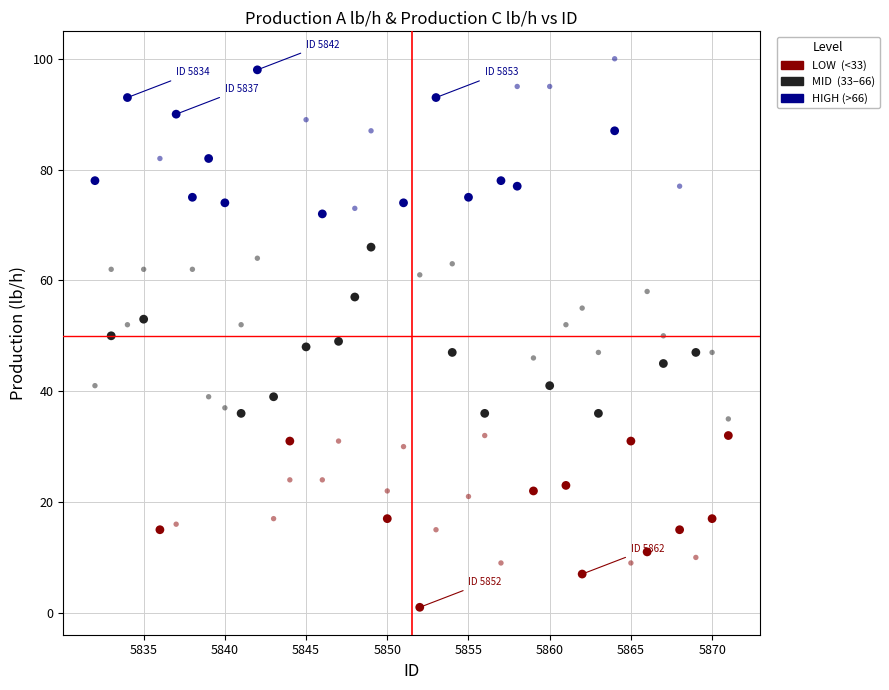

Across all data points, what is the range of X values (max minus min)?

39